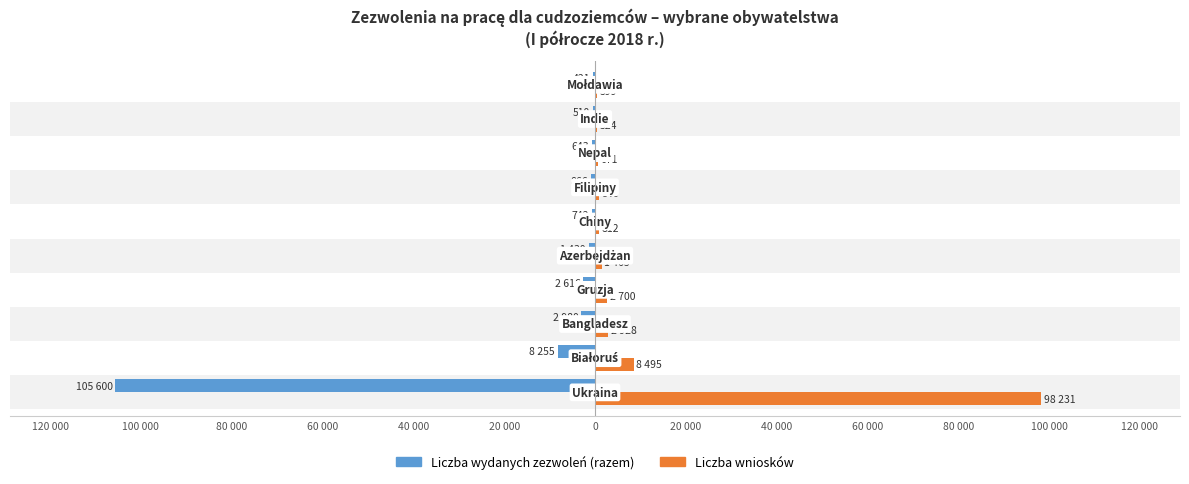

What is the difference between the maximum and second lowest values in the Liczba wniosków series?

97707